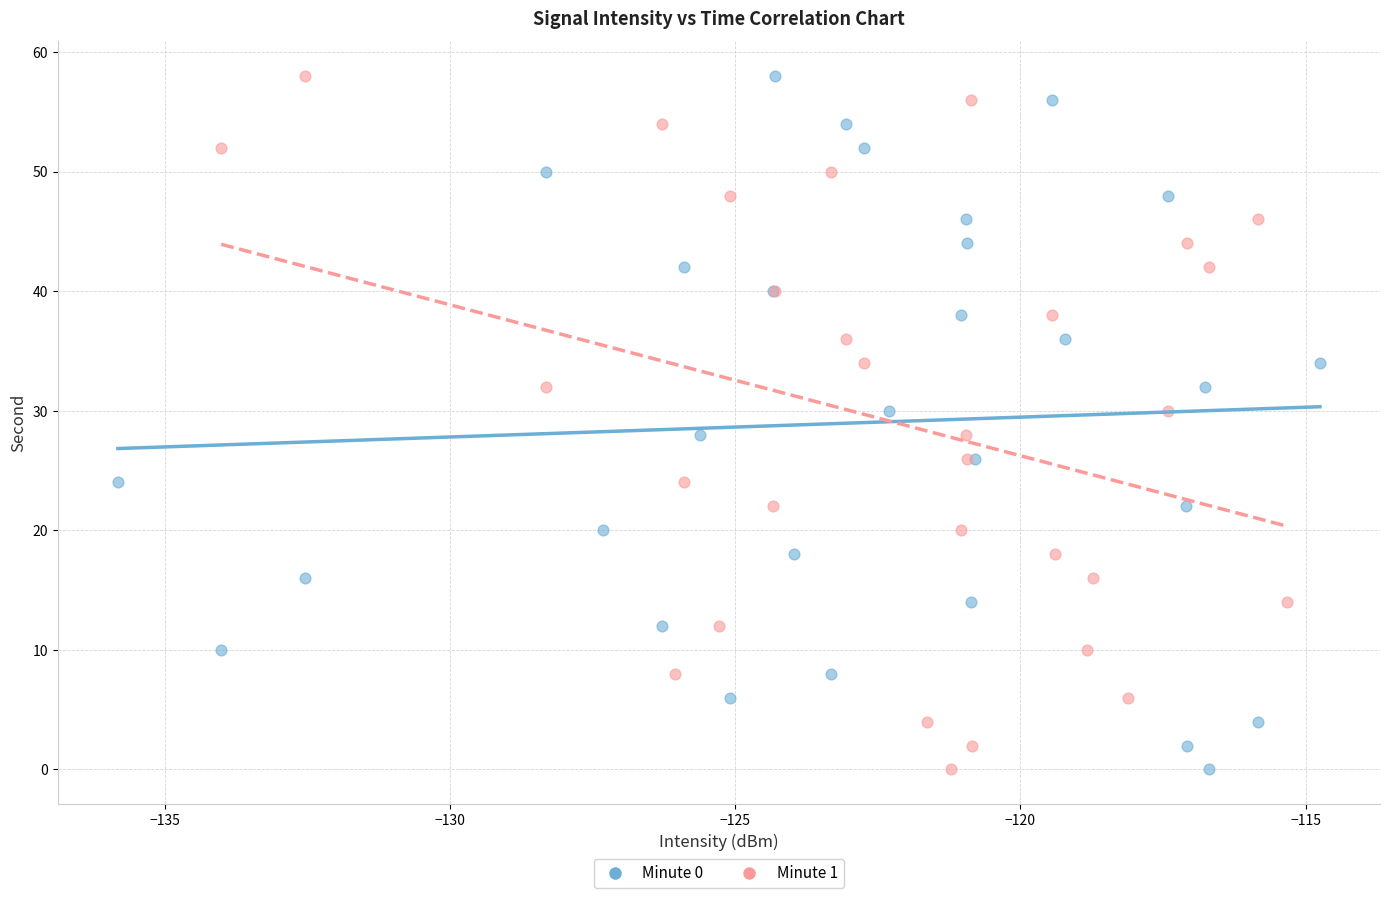

What are all the series names shown in the legend?

Minute 0, Minute 1